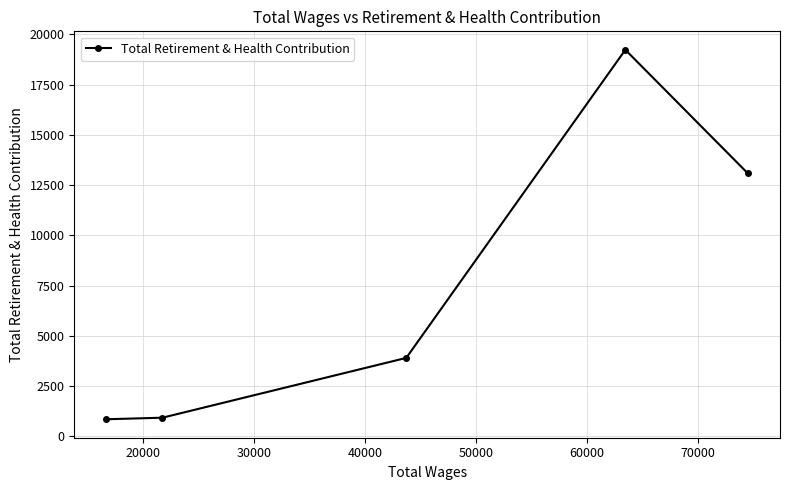

Count the number of categories in the chart.

5